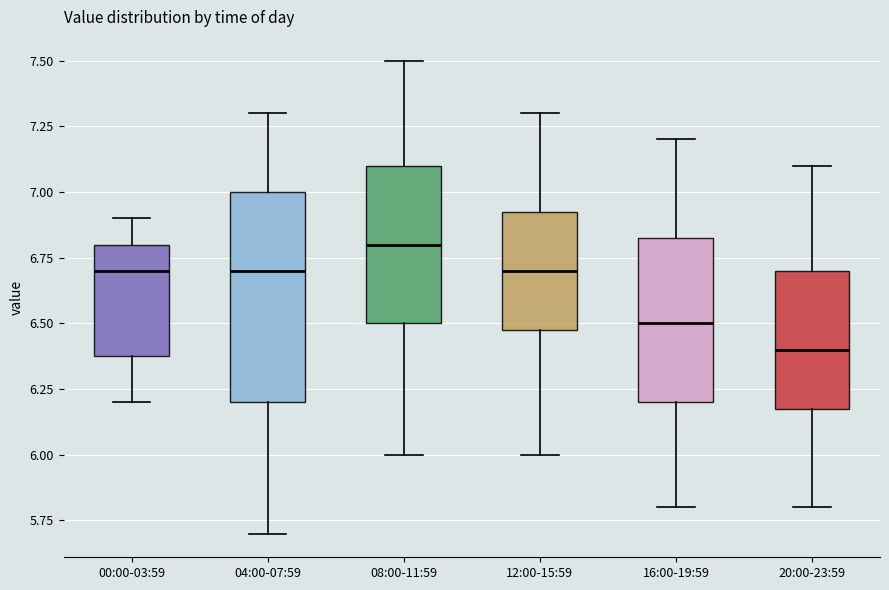

Reading left to right, transcribe this box plot: for each box, give where its median line is, the range the box spans, and where its two whiskers end, as read against the y-axis. The values are not printed on the chart, so give them approximately, as read against the axis.

00:00-03:59: median 6.70, box 6.40 to 6.80, whiskers 6.20 to 6.90
04:00-07:59: median 6.70, box 6.20 to 7.00, whiskers 5.70 to 7.30
08:00-11:59: median 6.80, box 6.50 to 7.10, whiskers 6.00 to 7.50
12:00-15:59: median 6.70, box 6.50 to 6.95, whiskers 6.00 to 7.30
16:00-19:59: median 6.50, box 6.20 to 6.85, whiskers 5.80 to 7.20
20:00-23:59: median 6.40, box 6.20 to 6.70, whiskers 5.80 to 7.10